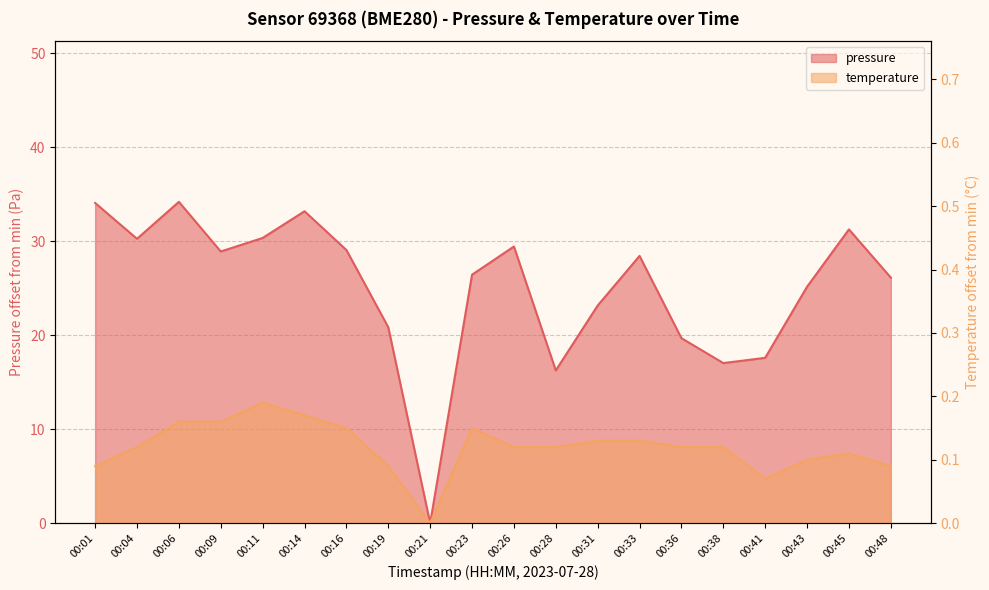

In temperature, how many points are lower than both neighbors (excluding endpoints)?

2